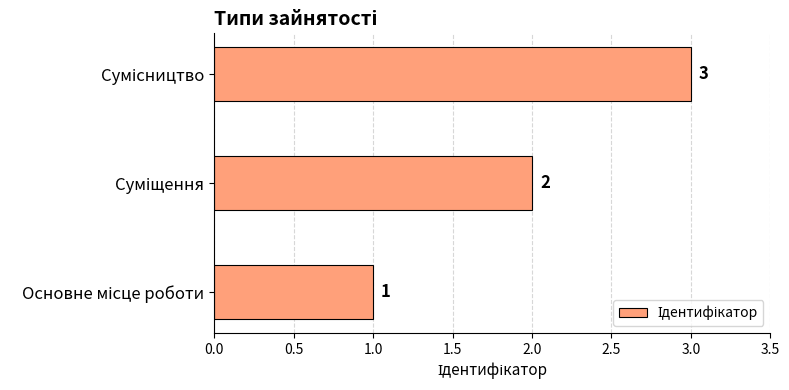

What is the sum of all values?

6